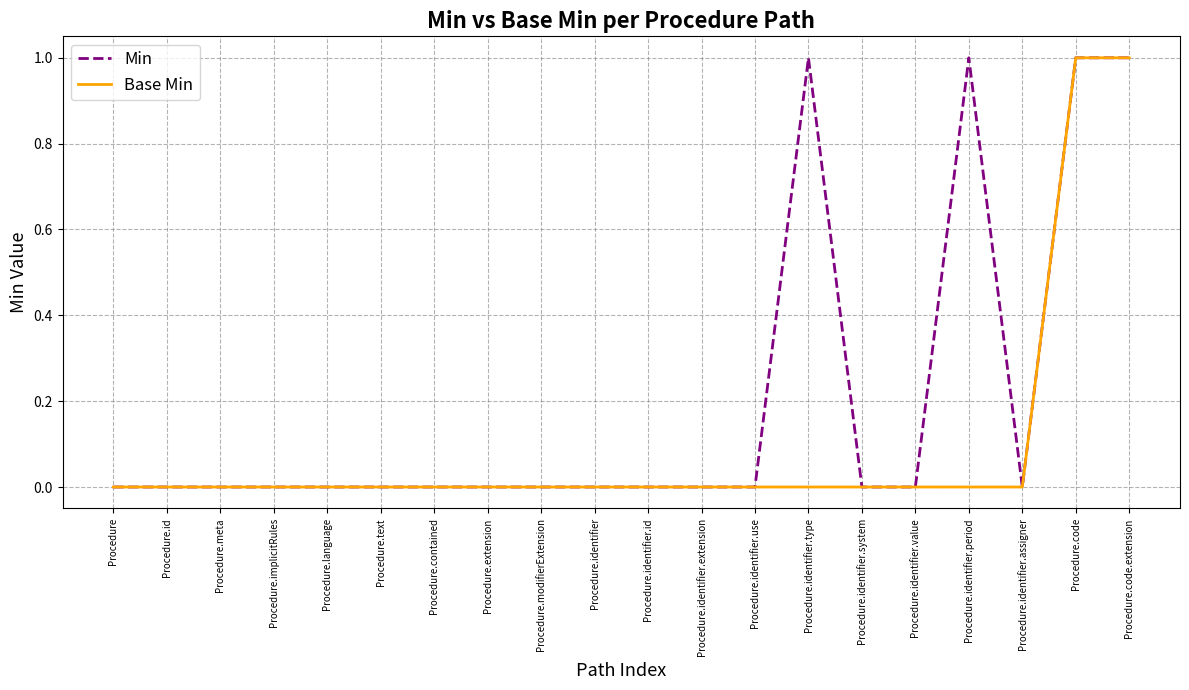

How many lines are shown in the chart?

2